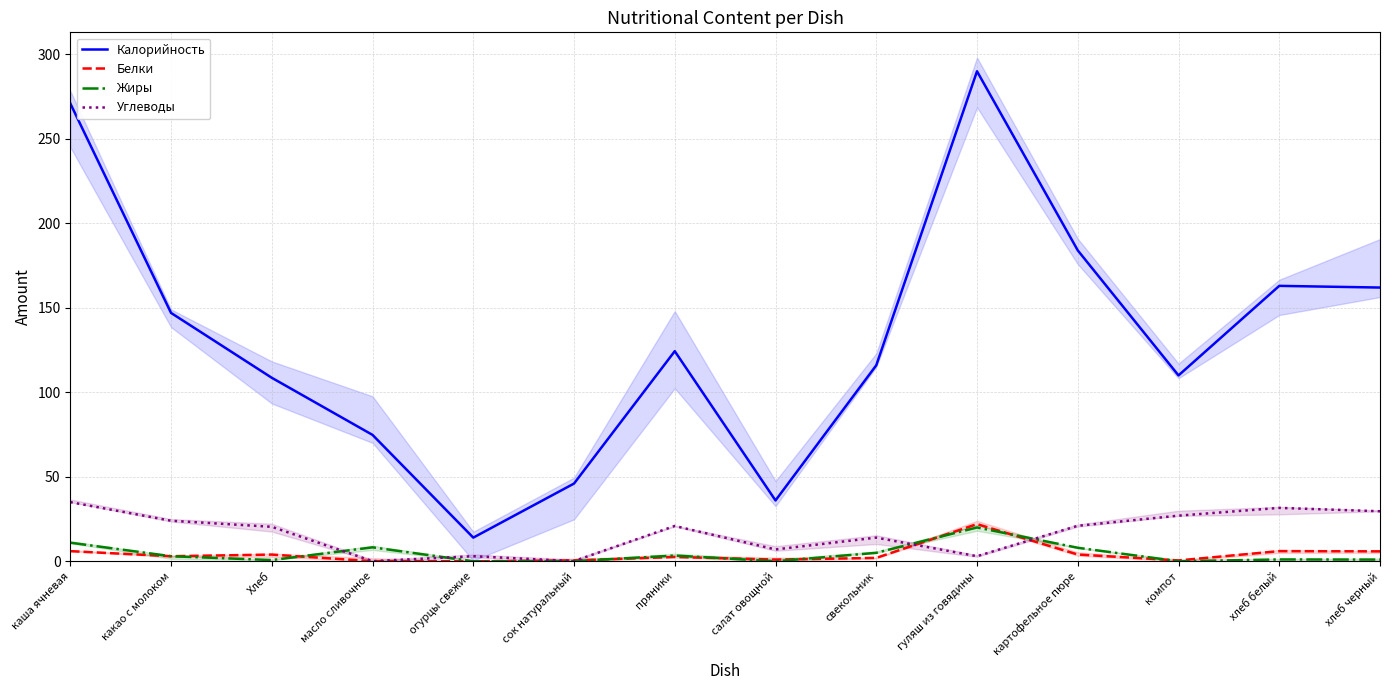

Where is the first local minimum for Белки?

какао с молоком